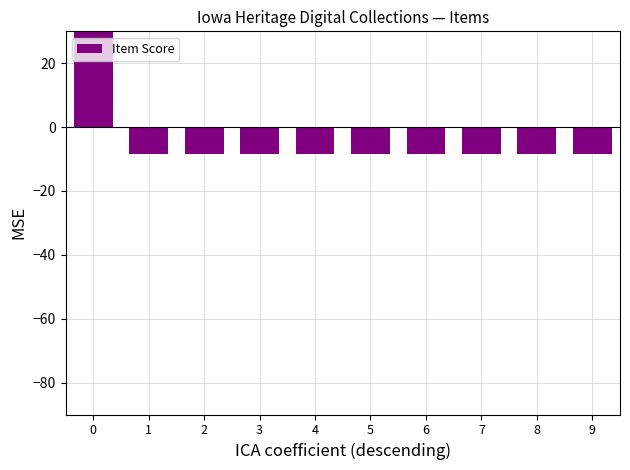

Reading right to left, what are all the values shown in this chart?

9=-8.4	8=-8.4	7=-8.4	6=-8.3	5=-8.3	4=-8.3	3=-8.3	2=-8.3	1=-8.3	0=75.0